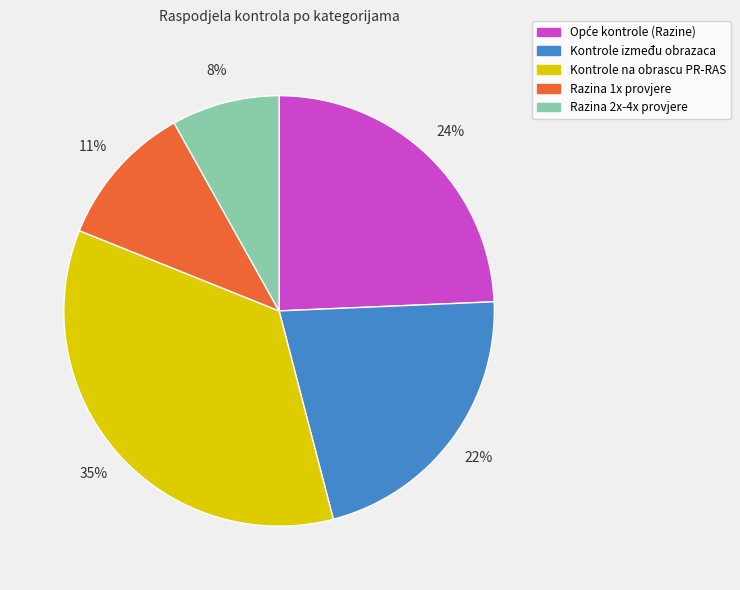

To the nearest percent, what is the difference between the largest and smallest slice percentages?

27%